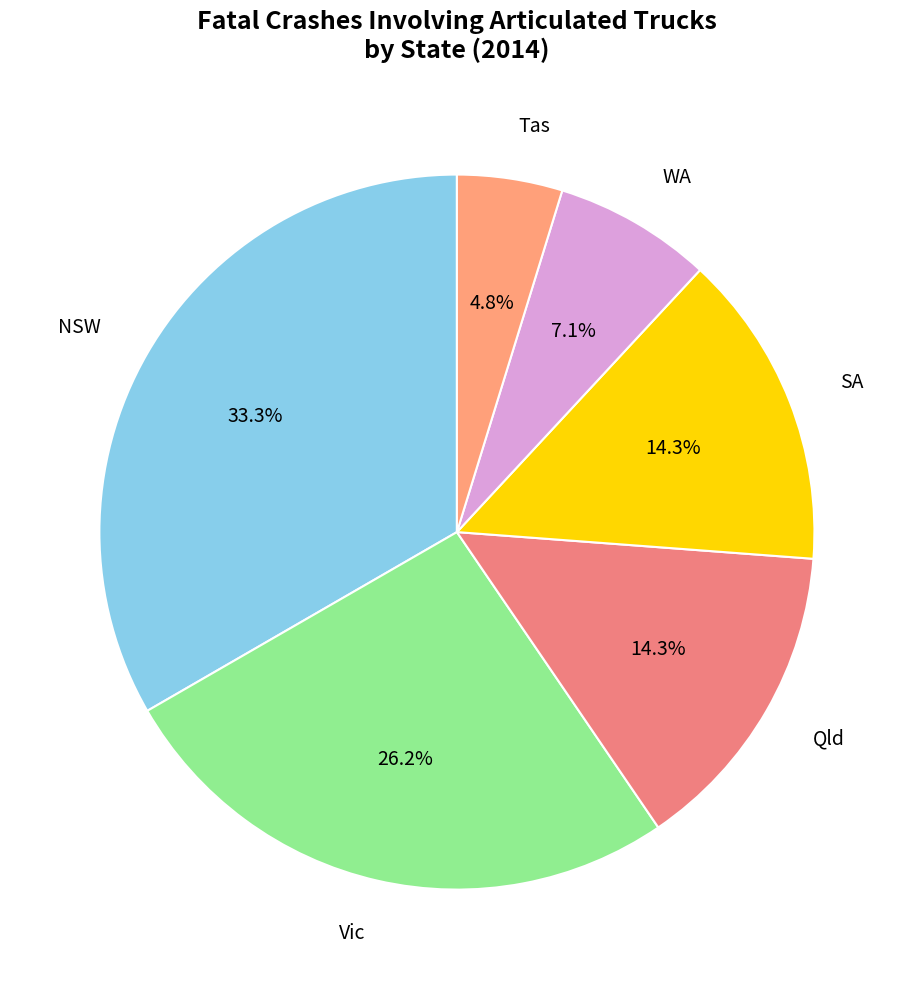

Is there a majority slice in this chart?

No